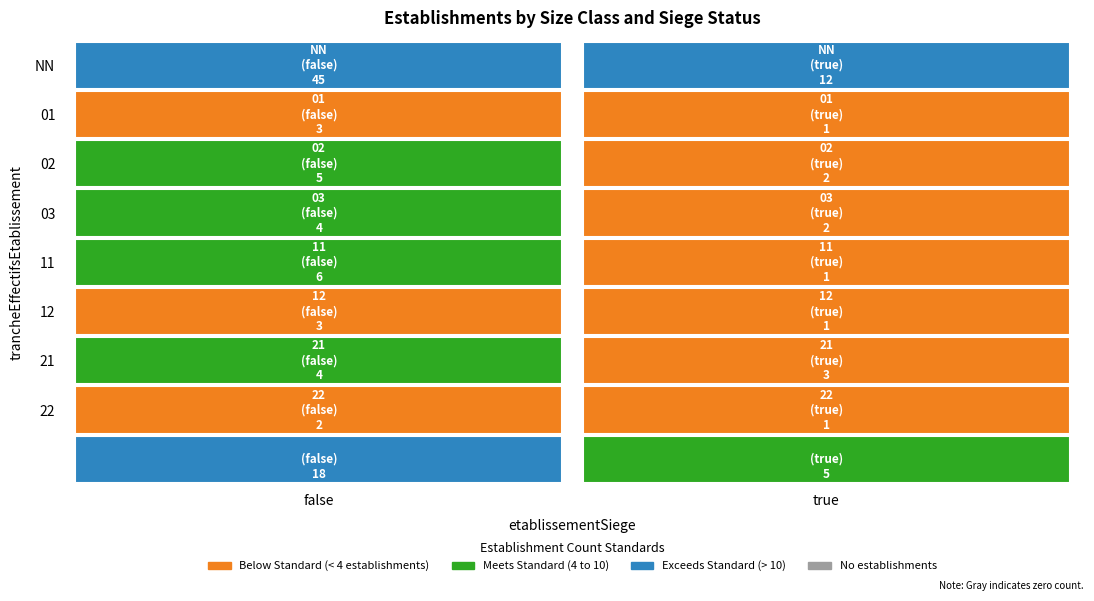

At false, list the series in order from smallest to largest.

22, 01, 12, 03, 21, 02, 11, , NN